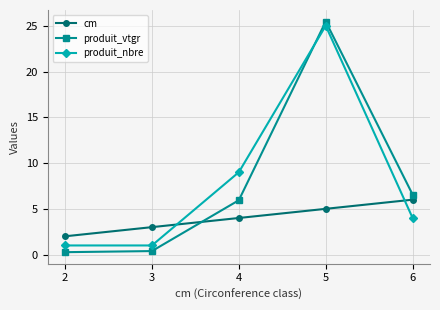

At which category is the sum across all series the highest?

5